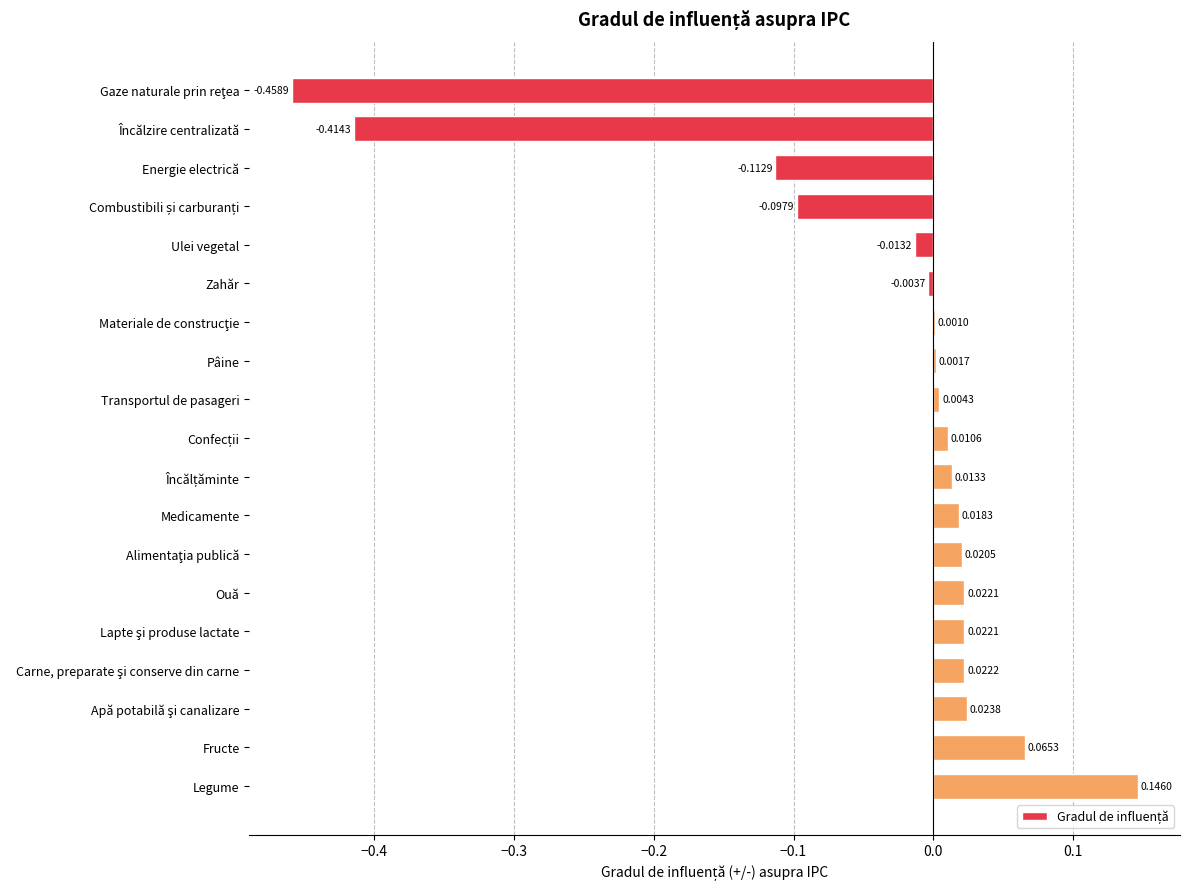

Between Legume and Medicamente, which is larger?

Legume